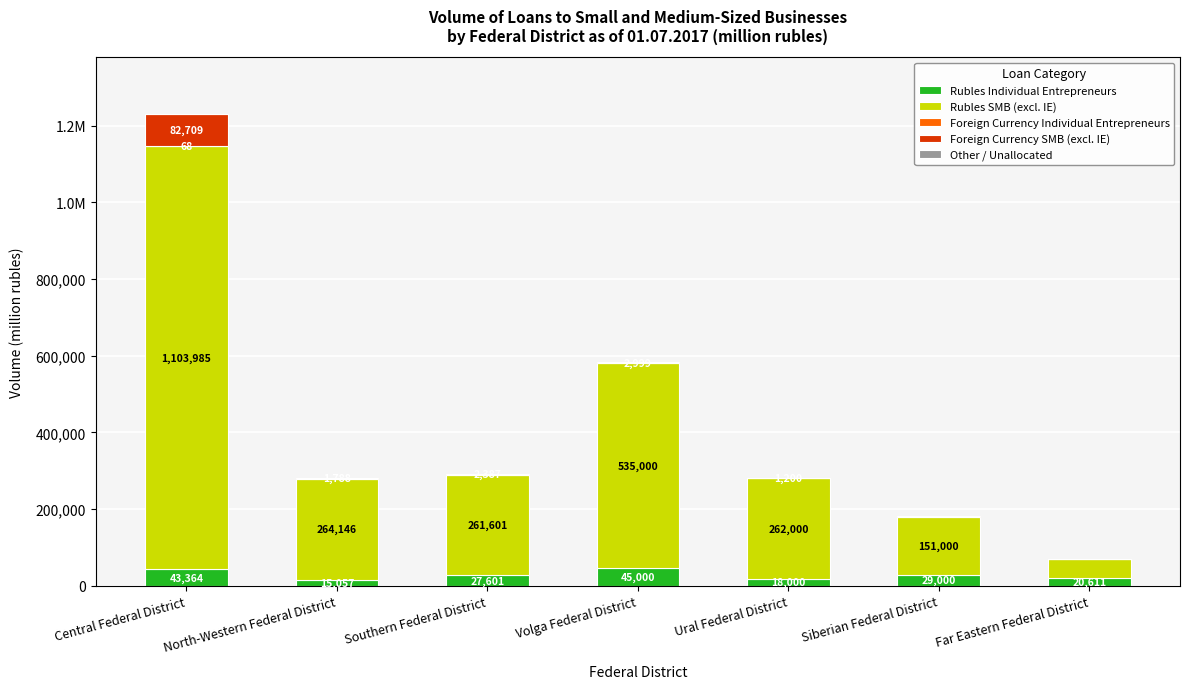

Does the chart contain stacked bars?

Yes